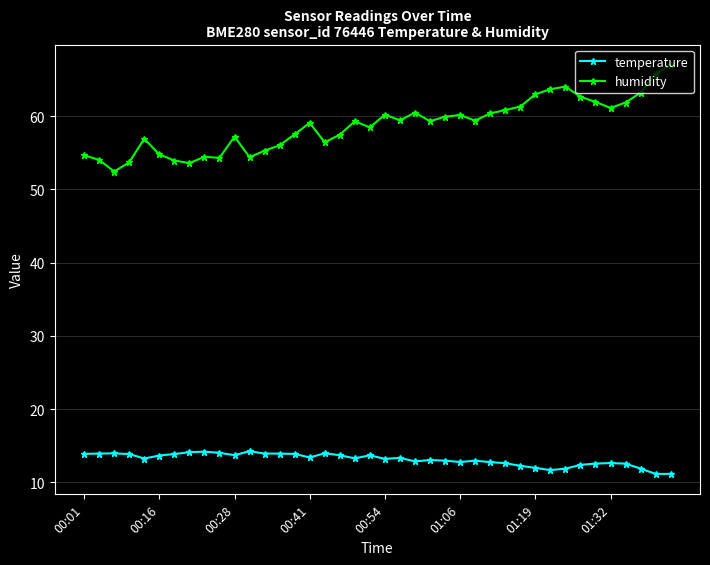

True or false: temperature has more than 2 interior local peaks.

True